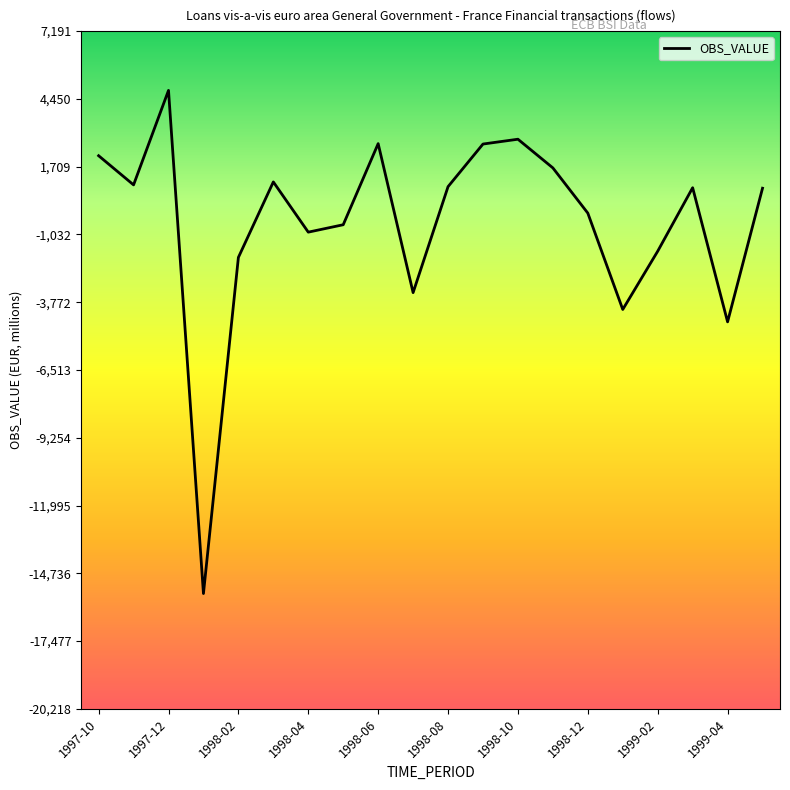

What is the minimum value shown in the chart?

-15552.4